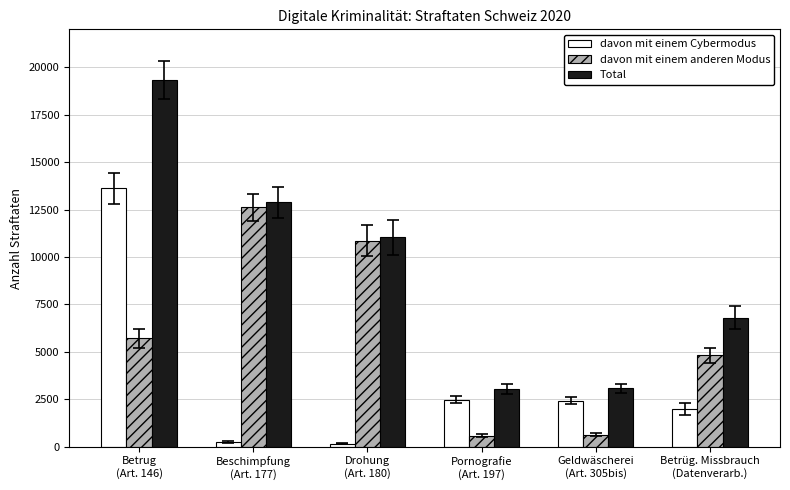

List the series in order of their peak value, highest first.

Total, davon mit einem Cybermodus, davon mit einem anderen Modus